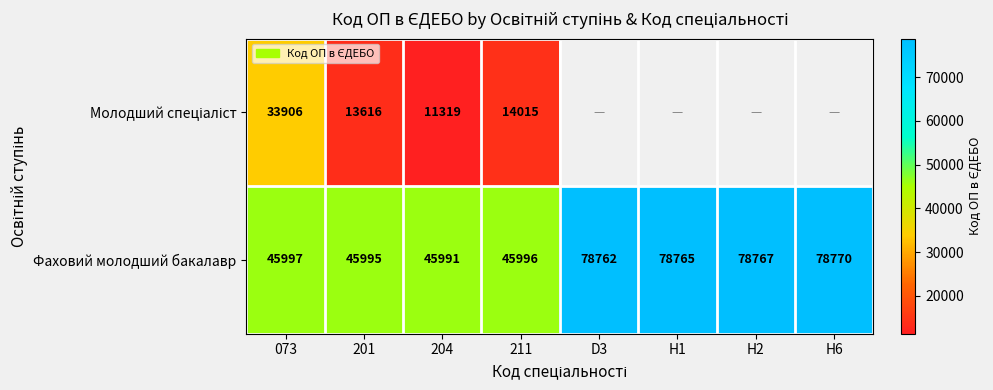

The value of Фаховий молодший бакалавр at H6 is 78770. True or false?

True